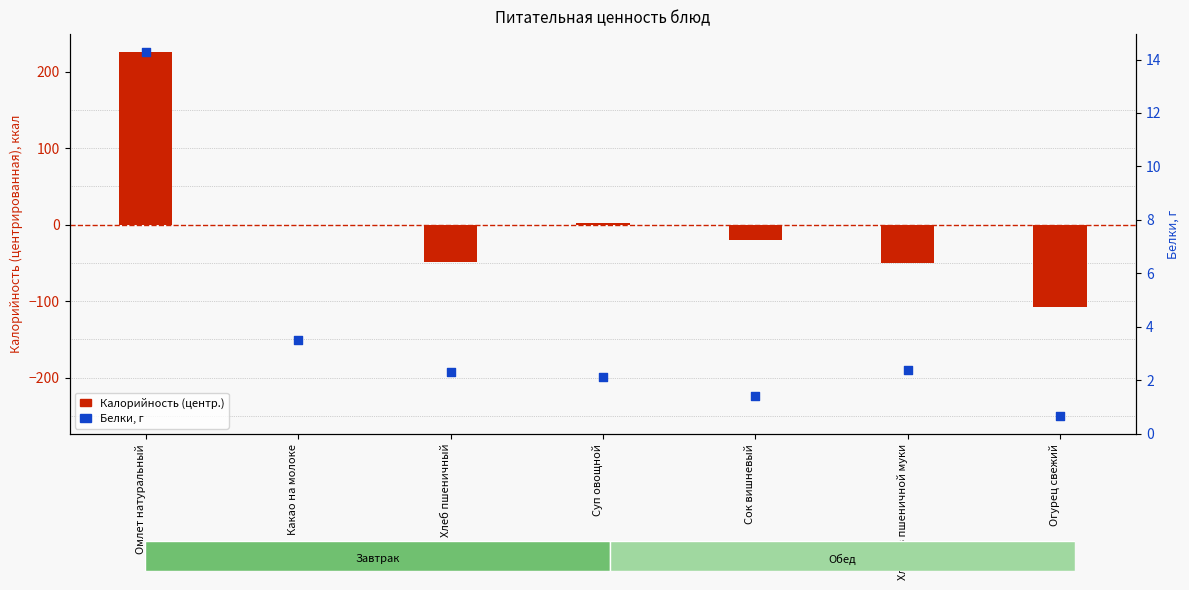

Which series has the largest total across all categories?

Белки